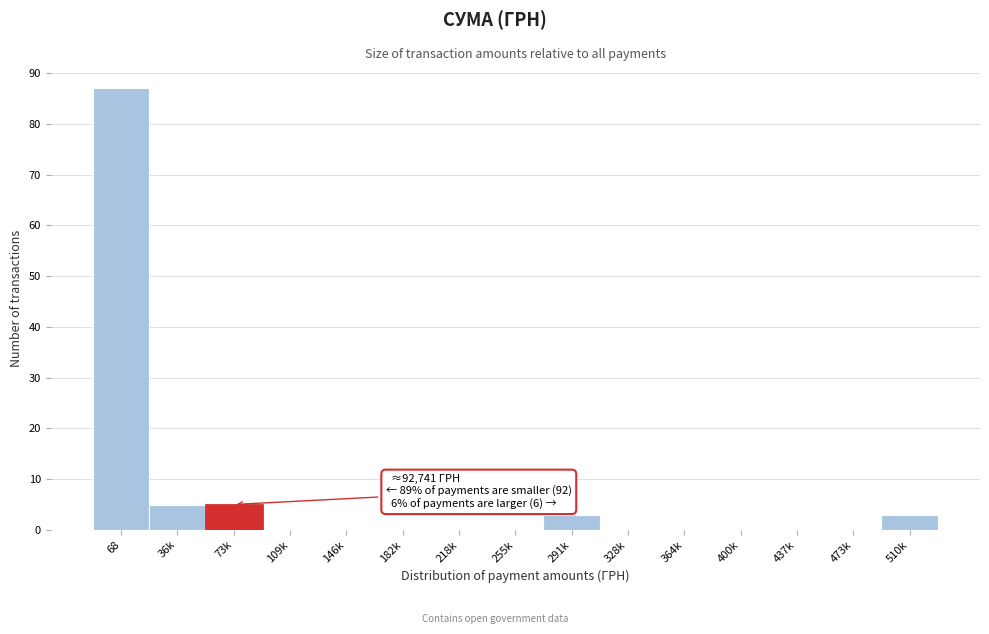

Reading left to right, transcribe all the data shown in this chart.

68=87	36k=5	73k=5	109k=0	146k=0	182k=0	218k=0	255k=0	291k=3	328k=0	364k=0	400k=0	437k=0	473k=0	510k=3